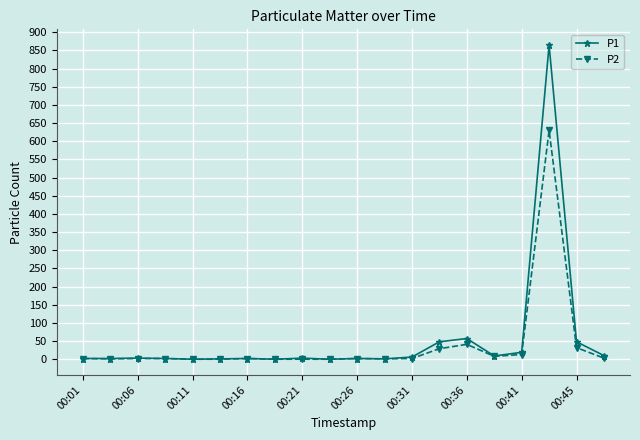

What is the greatest value displayed?

865